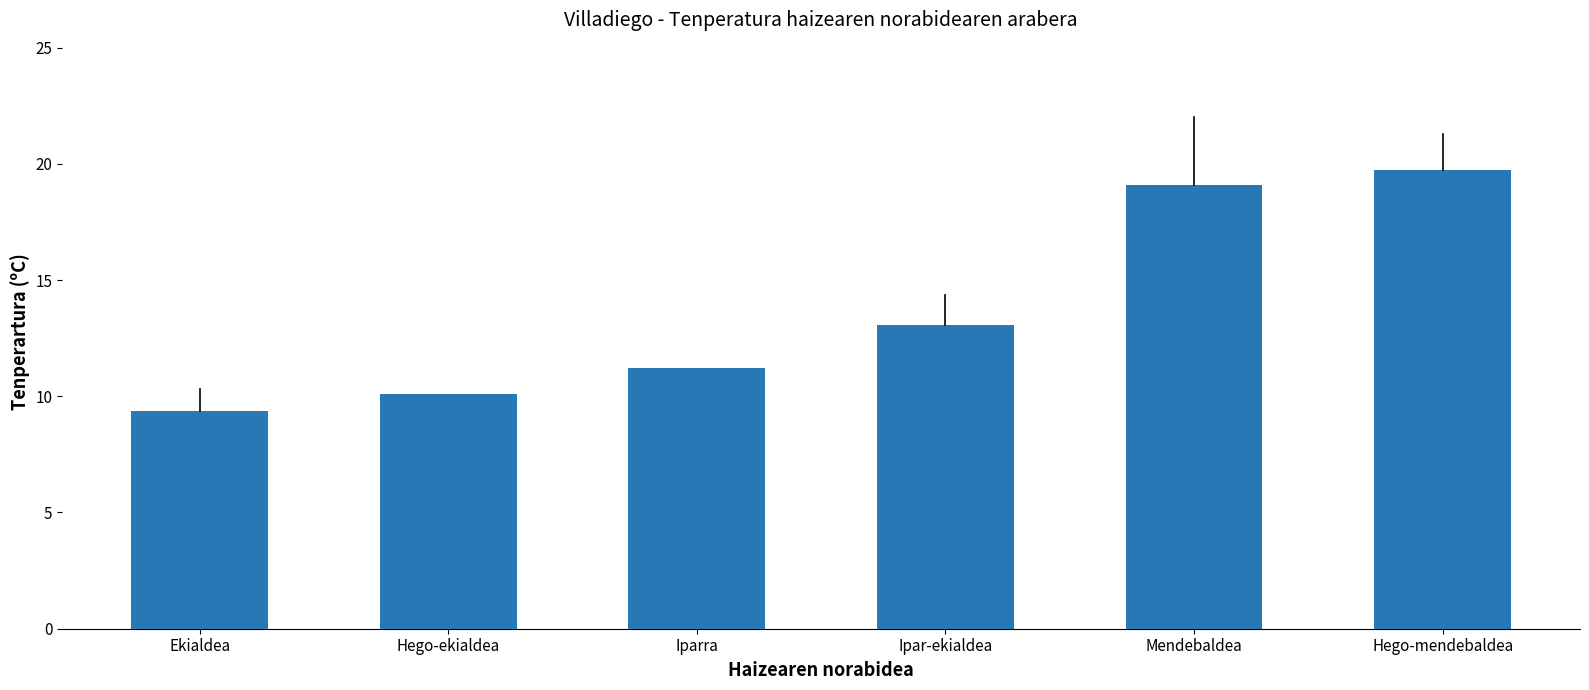

True or false: the data shows 10.1 at Hego-ekialdea.

True